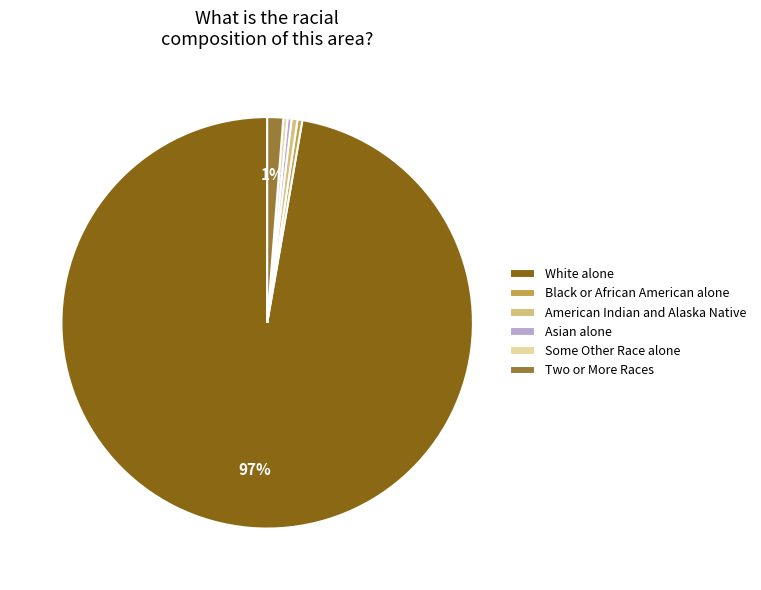

True or false: Asian alone accounts for 0% of the total.

True